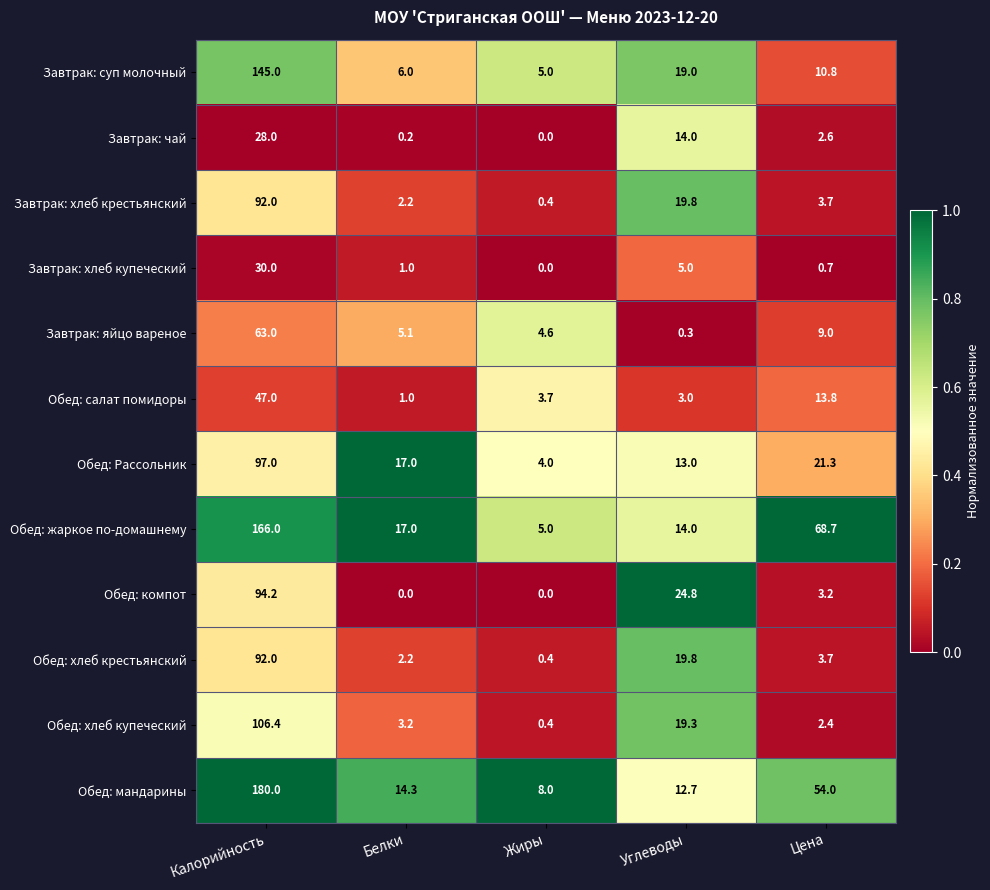

Where is Обед: хлеб купеческий nearest to the value 53?

Углеводы